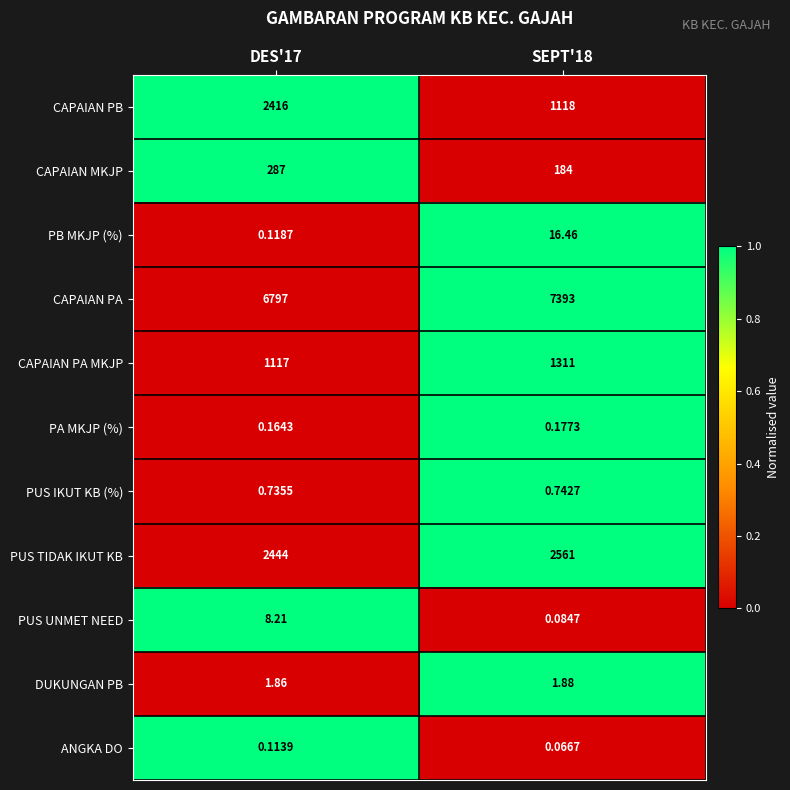

Rank the series at SEPT'18 from highest to lowest value.

CAPAIAN PA, PUS TIDAK IKUT KB, CAPAIAN PA MKJP, CAPAIAN PB, CAPAIAN MKJP, PB MKJP (%), DUKUNGAN PB, PUS IKUT KB (%), PA MKJP (%), PUS UNMET NEED, ANGKA DO